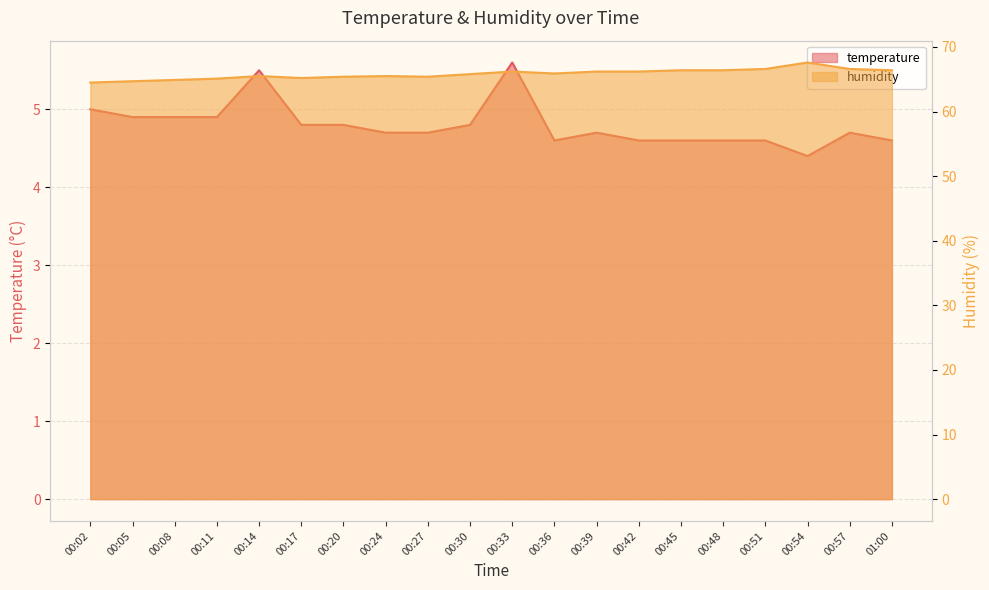

Reading left to right, extract all data points from this chart.

temperature: 5.0	4.9	4.9	4.9	5.5	4.8	4.8	4.7	4.7	4.8	5.6	4.6	4.7	4.6	4.6	4.6	4.6	4.4	4.7	4.6
humidity: 64.5	64.7	64.9	65.1	65.5	65.2	65.4	65.5	65.4	65.8	66.2	65.9	66.2	66.2	66.4	66.4	66.6	67.6	66.6	66.4